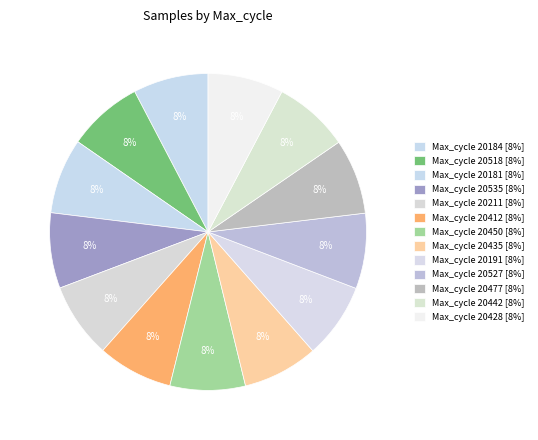

Count the number of slices in the pie.

13